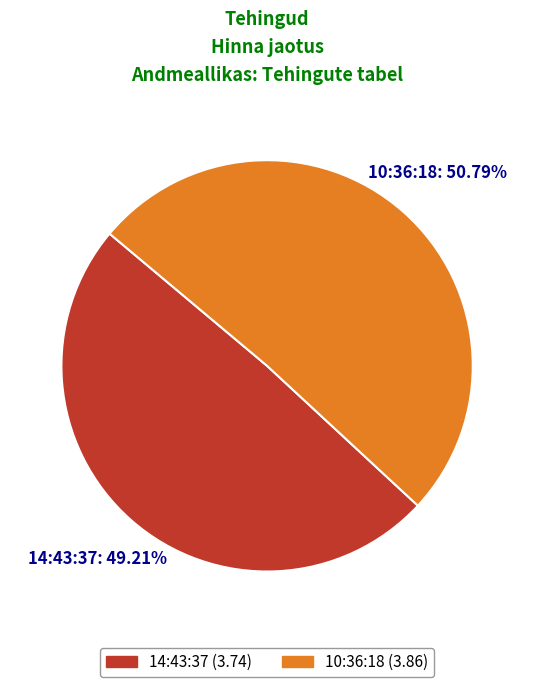

What is the ratio of the value at 14:43:37 to the value at 10:36:18?

1.0